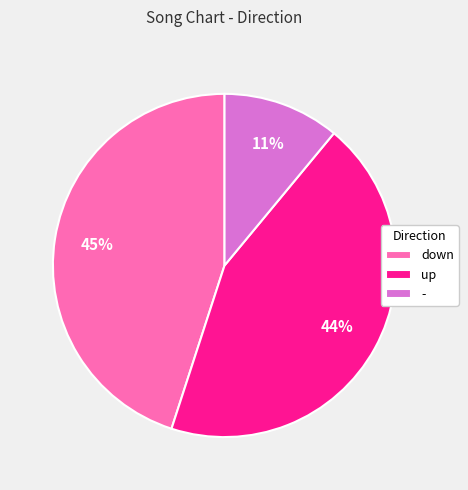

How many slices are in this pie chart?

3